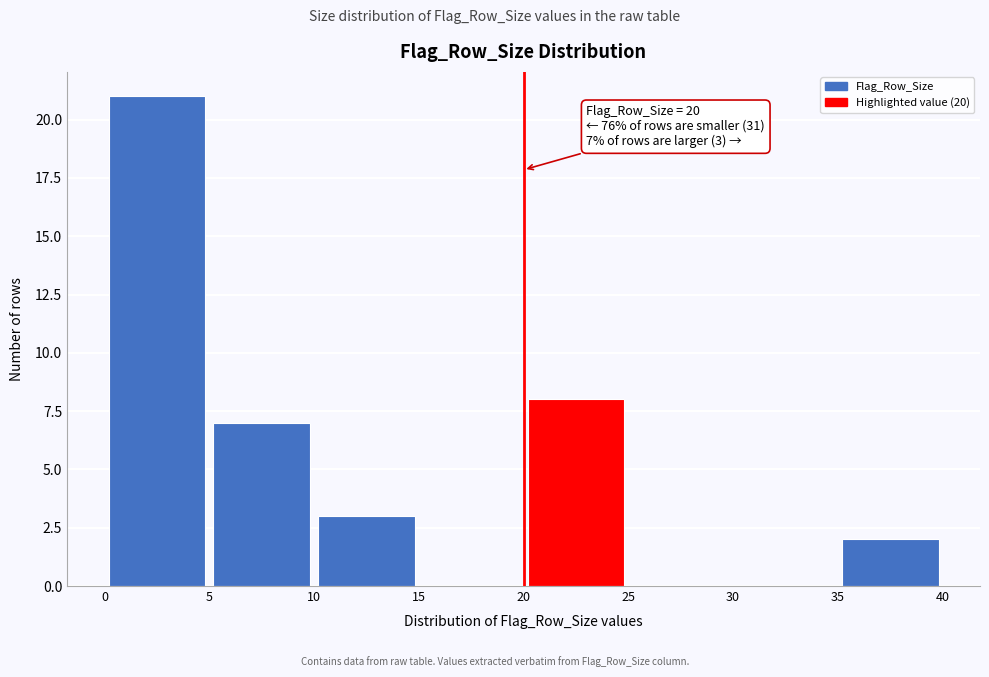

Which range on the x-axis has the tallest bar?

0 to 5